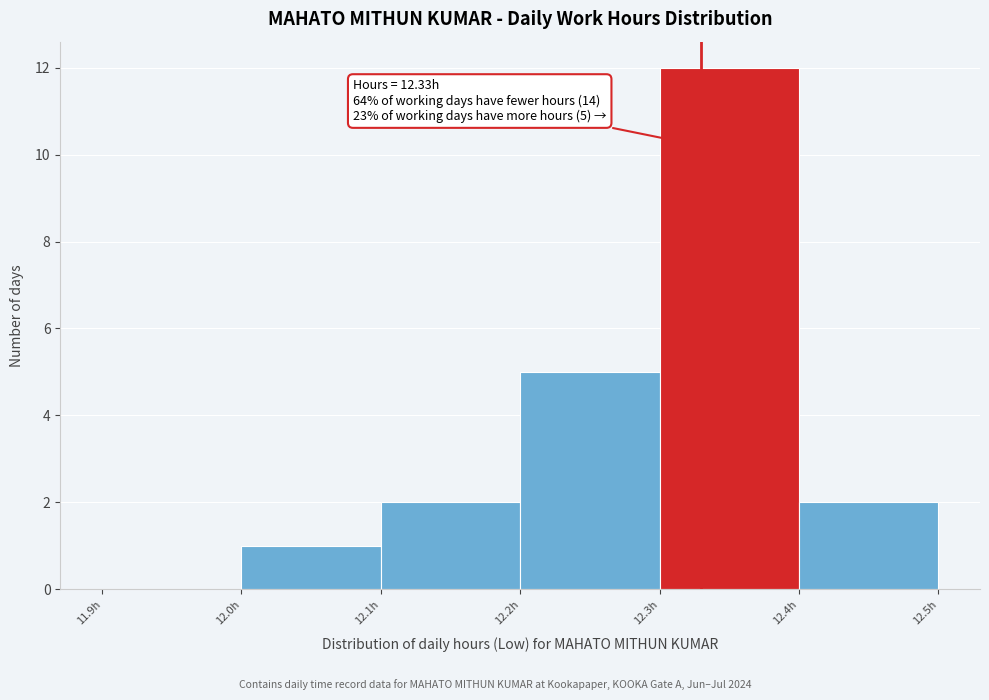

Over which range of the x-axis is the bar tallest?

12.3 to 12.4